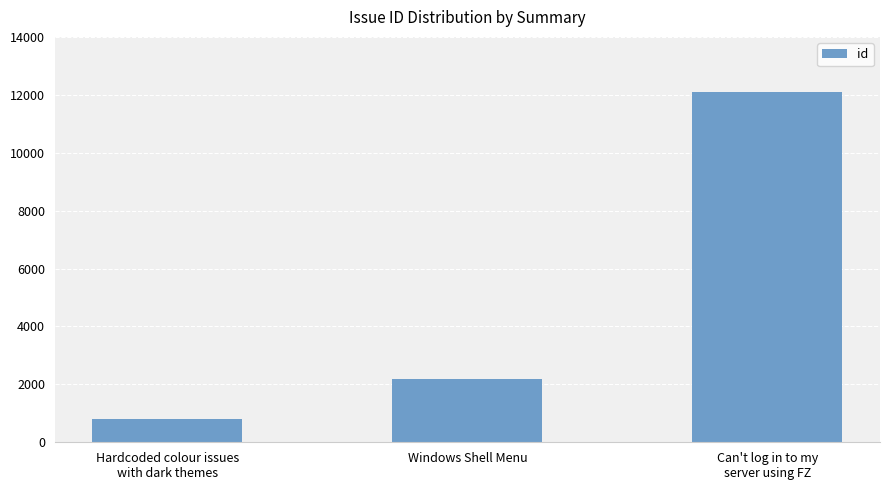

What position from the right is Can't log in to my
server using FZ?

1